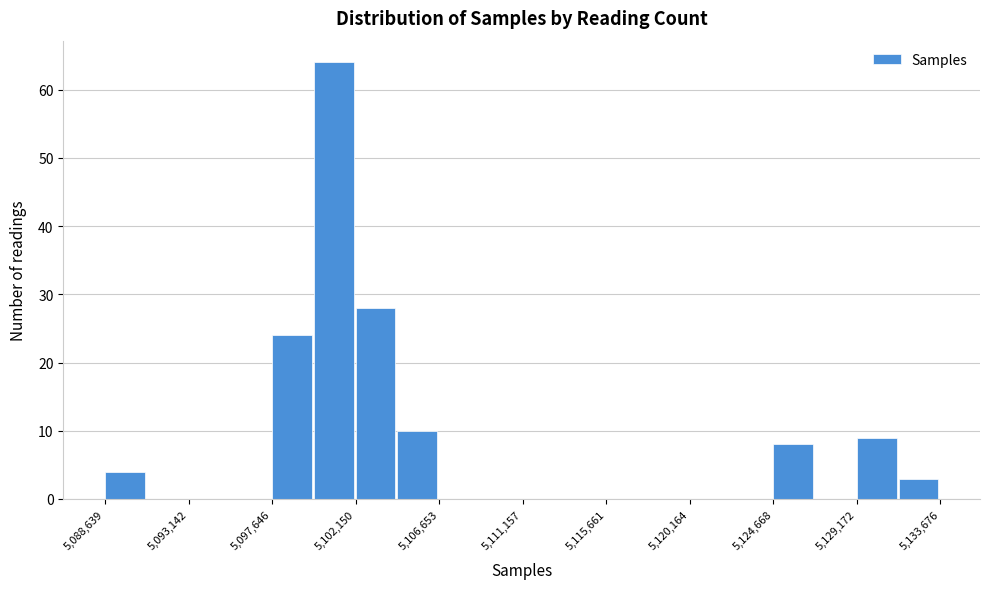

Which range on the x-axis has the tallest bar?

5100000 to 5102000